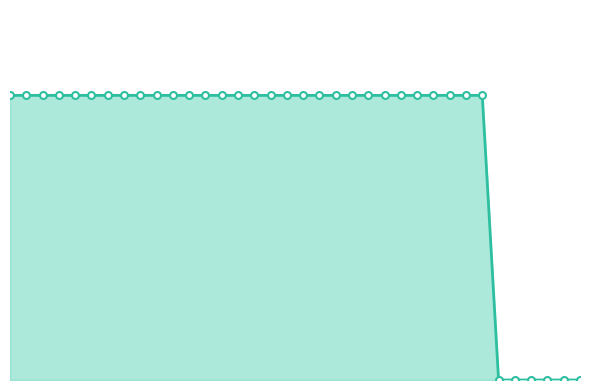

Is this an area chart (filled region under the line)?

Yes